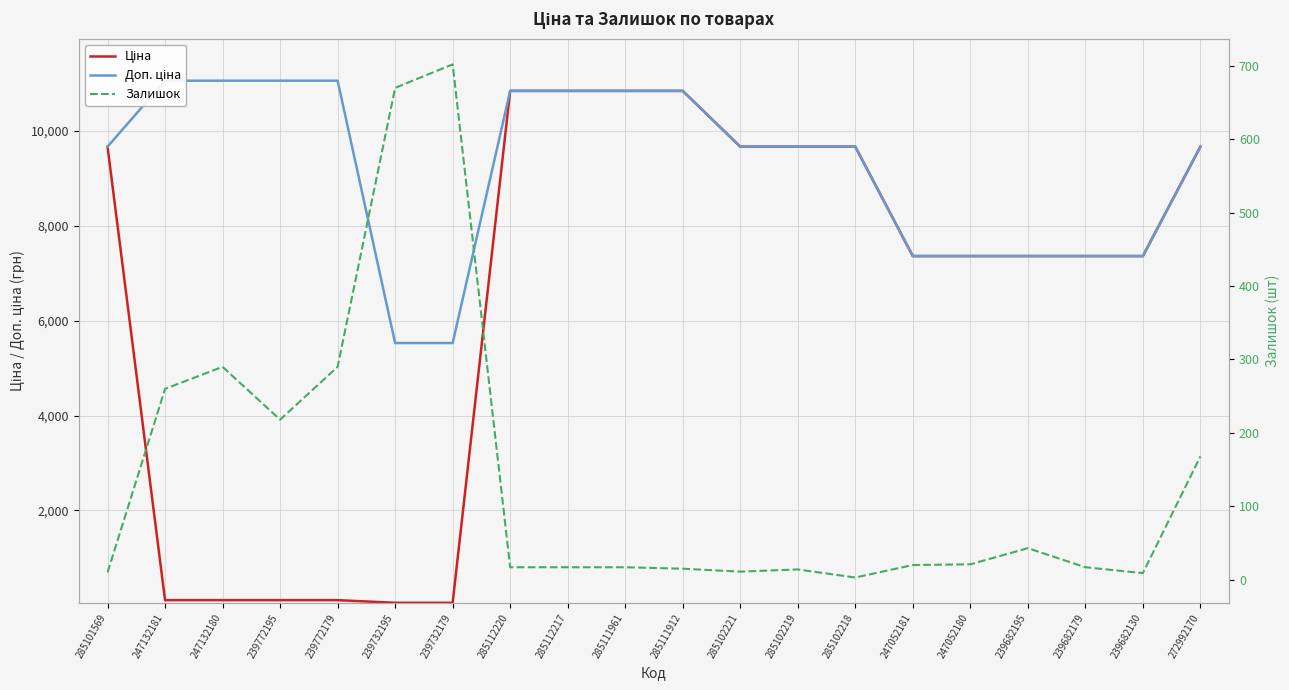

Where is Доп. ціна nearest to the value 8291?

247052181